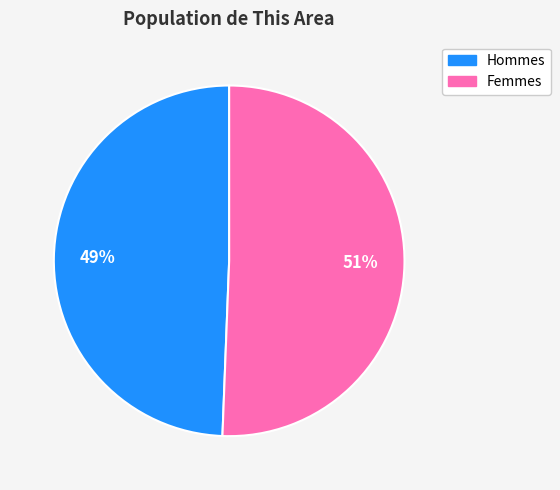

Is there any slice that represents more than half of the pie?

Yes